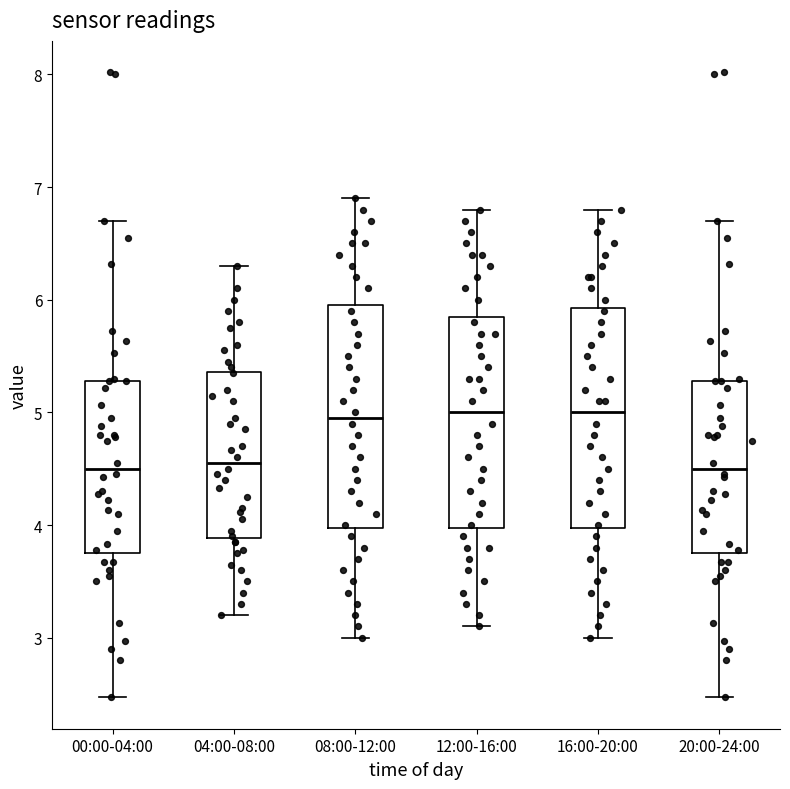

Reading left to right, read every box against the y-axis: the position of its median line, the range the box covers, and the ends of its whiskers. The values are not printed on the chart, so give them approximately, as read against the axis.

00:00-04:00: median 4.5, box 3.8 to 5.3, whiskers 2.5 to 6.7
04:00-08:00: median 4.6, box 3.9 to 5.4, whiskers 3.2 to 6.3
08:00-12:00: median 5.0, box 4.0 to 6.0, whiskers 3.0 to 6.9
12:00-16:00: median 5.0, box 4.0 to 5.9, whiskers 3.1 to 6.8
16:00-20:00: median 5.0, box 4.0 to 5.9, whiskers 3.0 to 6.8
20:00-24:00: median 4.5, box 3.8 to 5.3, whiskers 2.5 to 6.7